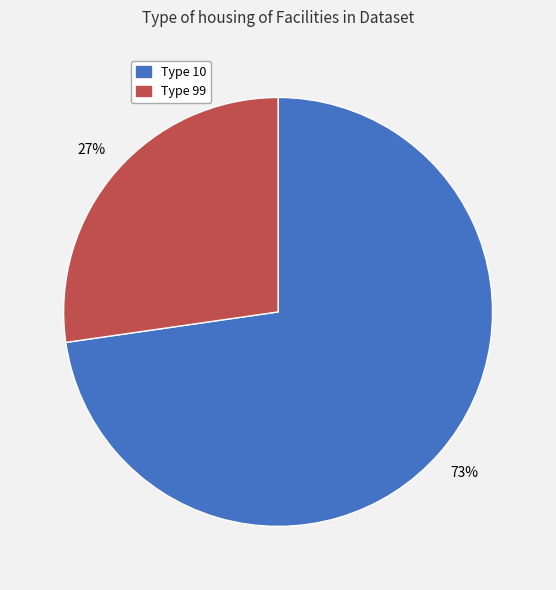

How many slices are in this pie chart?

2